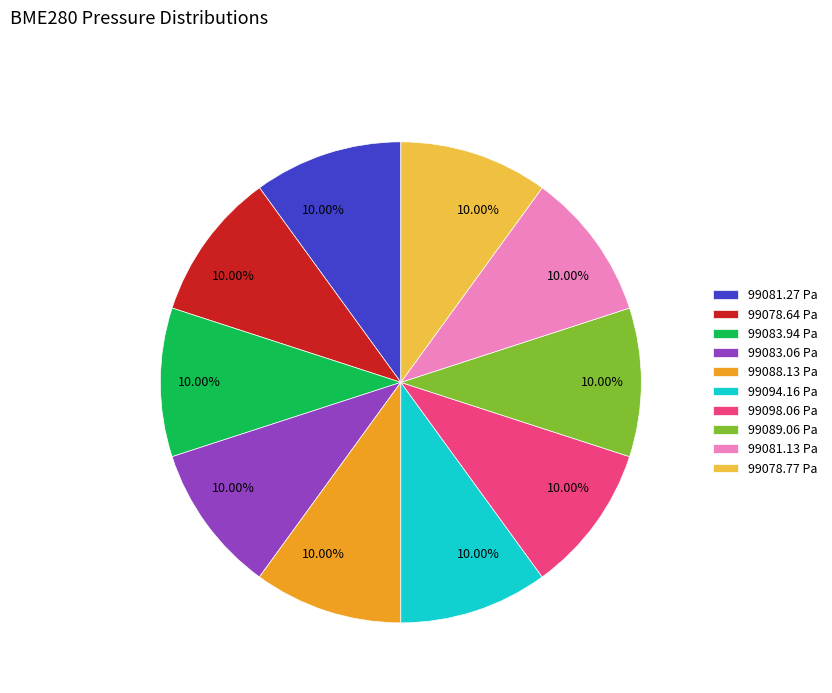

Is there any slice that represents more than half of the pie?

No